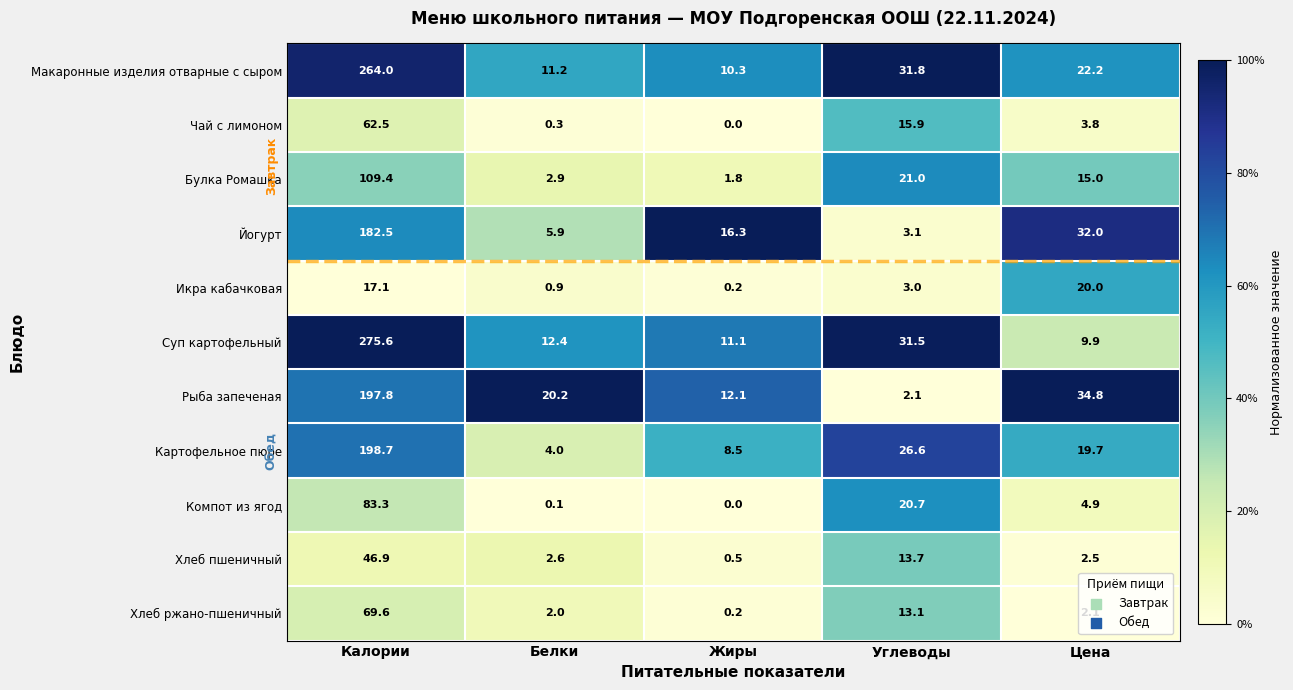

Which label corresponds to the largest value in the chart?

Калории